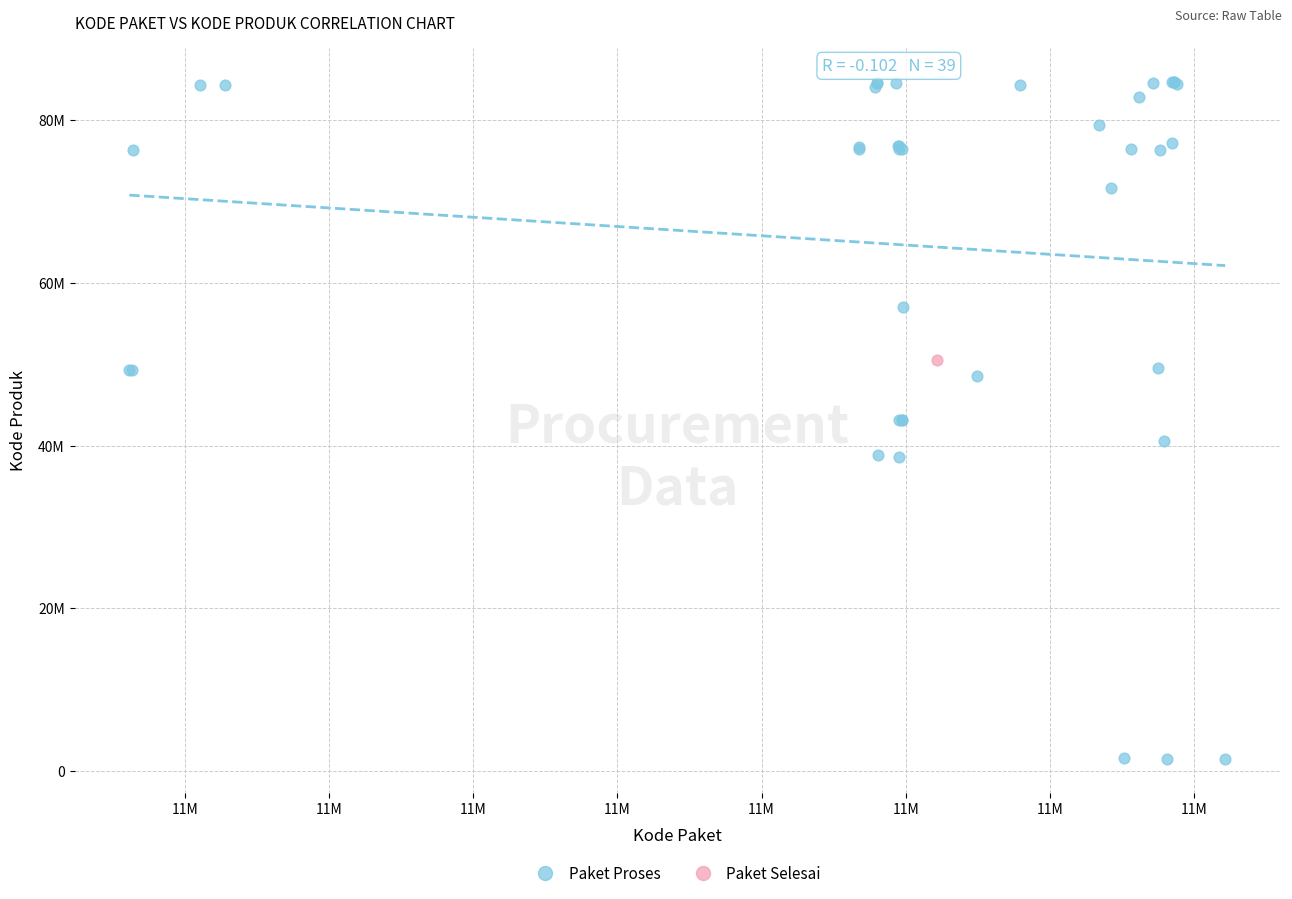

What are all the series names shown in the legend?

Paket Proses, Paket Selesai